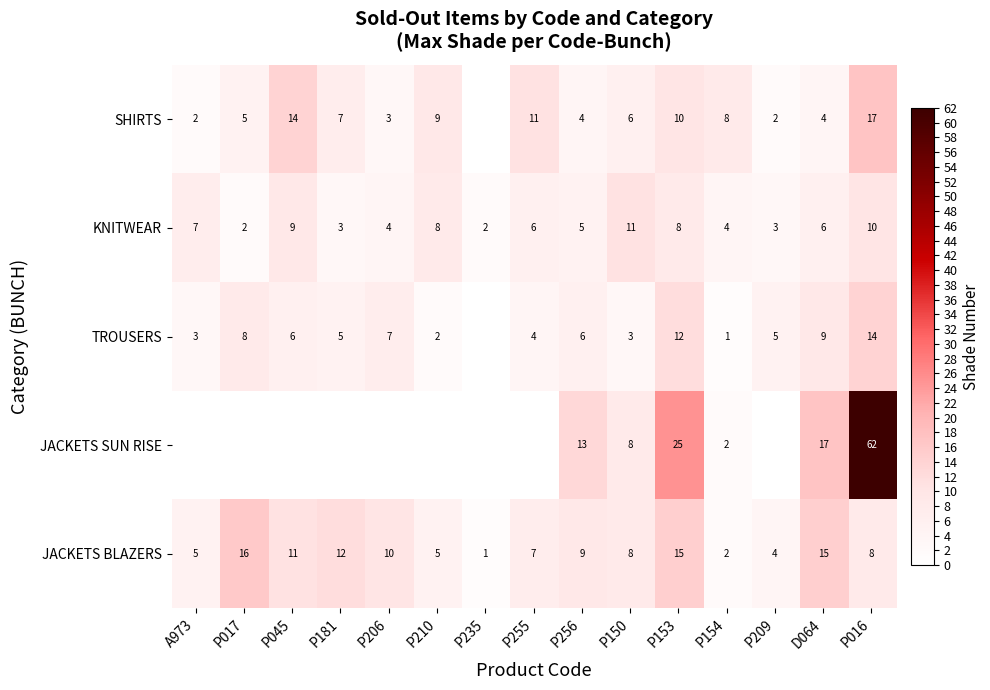

What is the approximate value of KNITWEAR at P045?

9